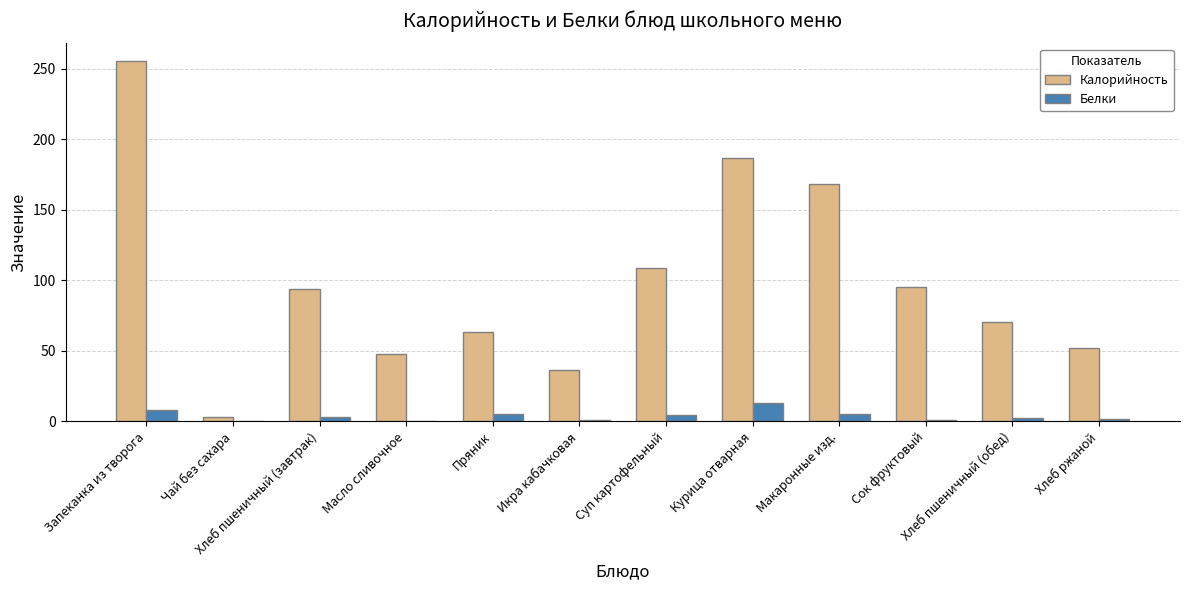

Is the value of Белки at Курица отварная greater than the value of Калорийность at Икра кабачковая?

No